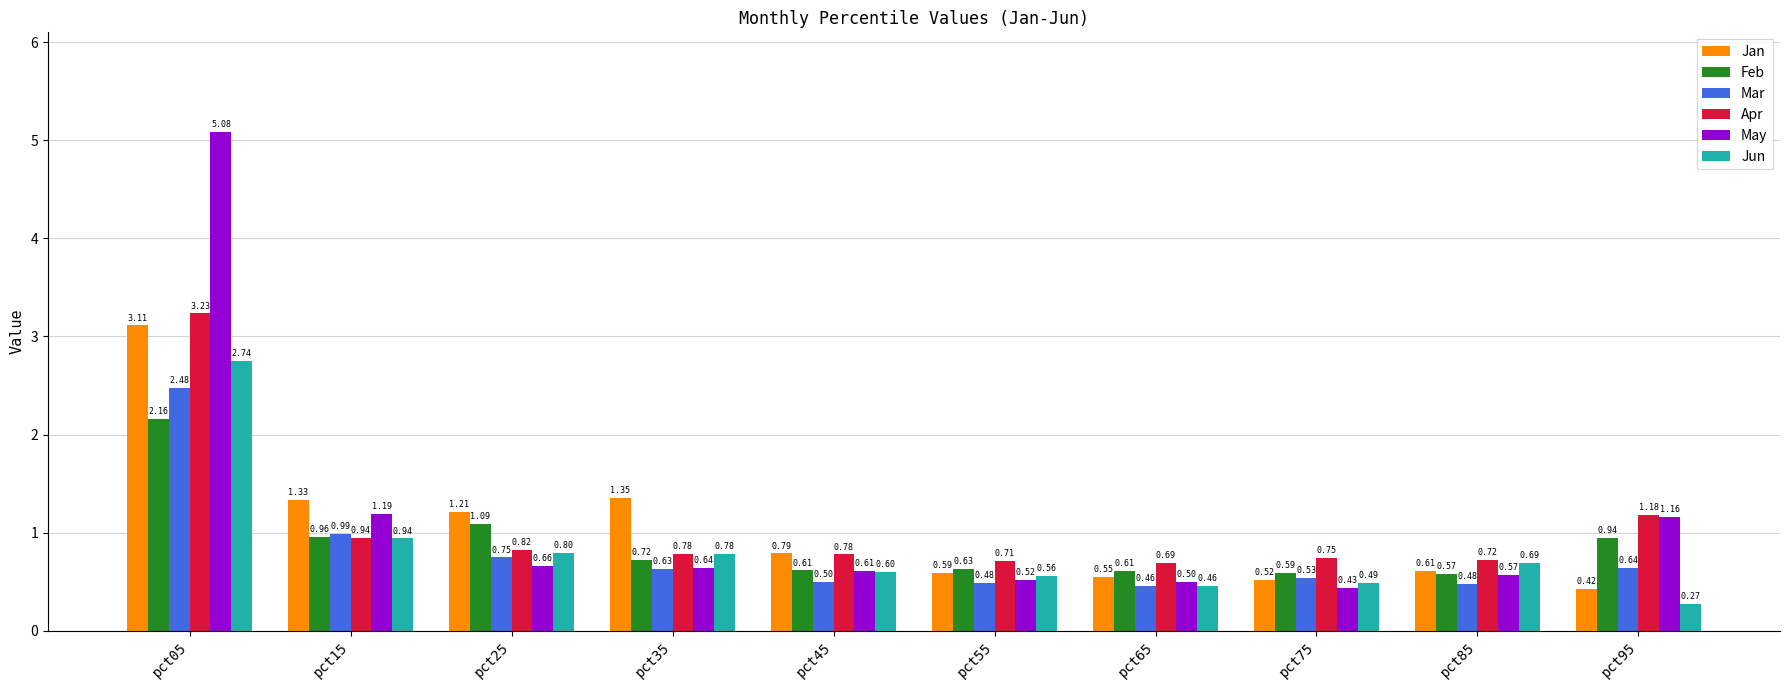

What is the sum of all Mar values?

7.9